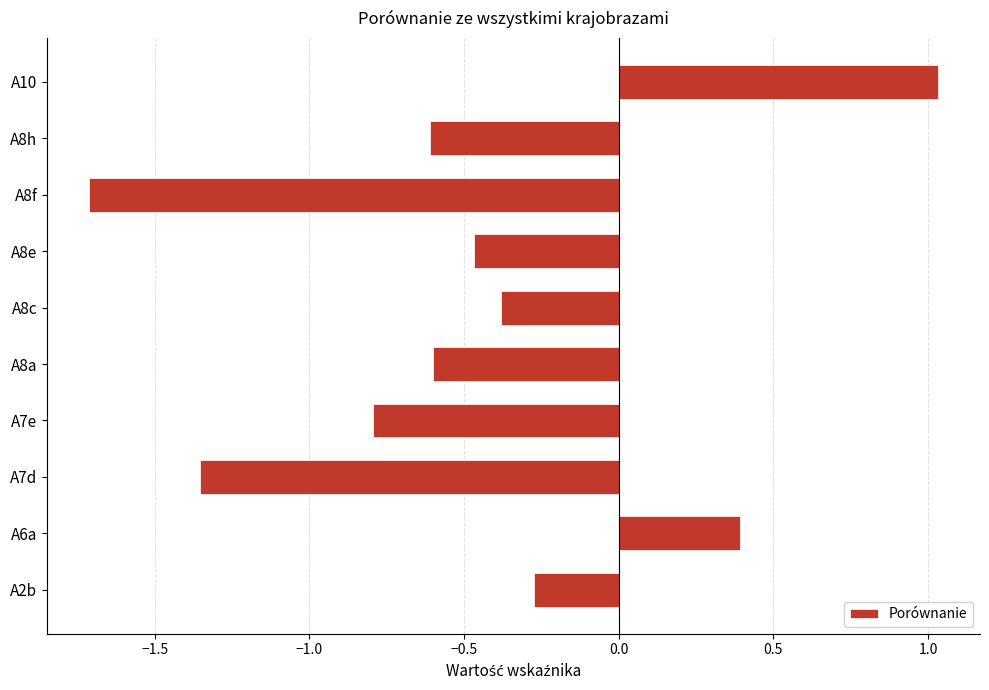

The chart shows a value of -0.1 at A2b. True or false?

False